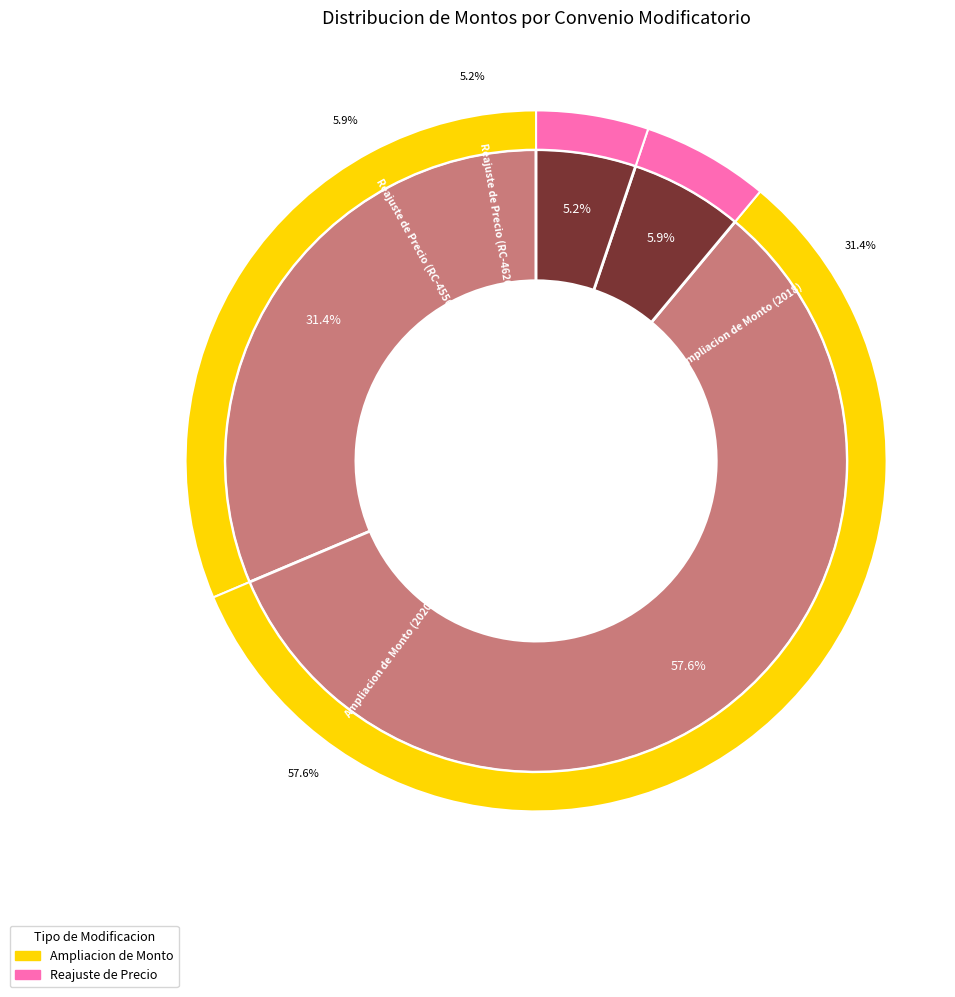

How many segments does this pie chart have?

4